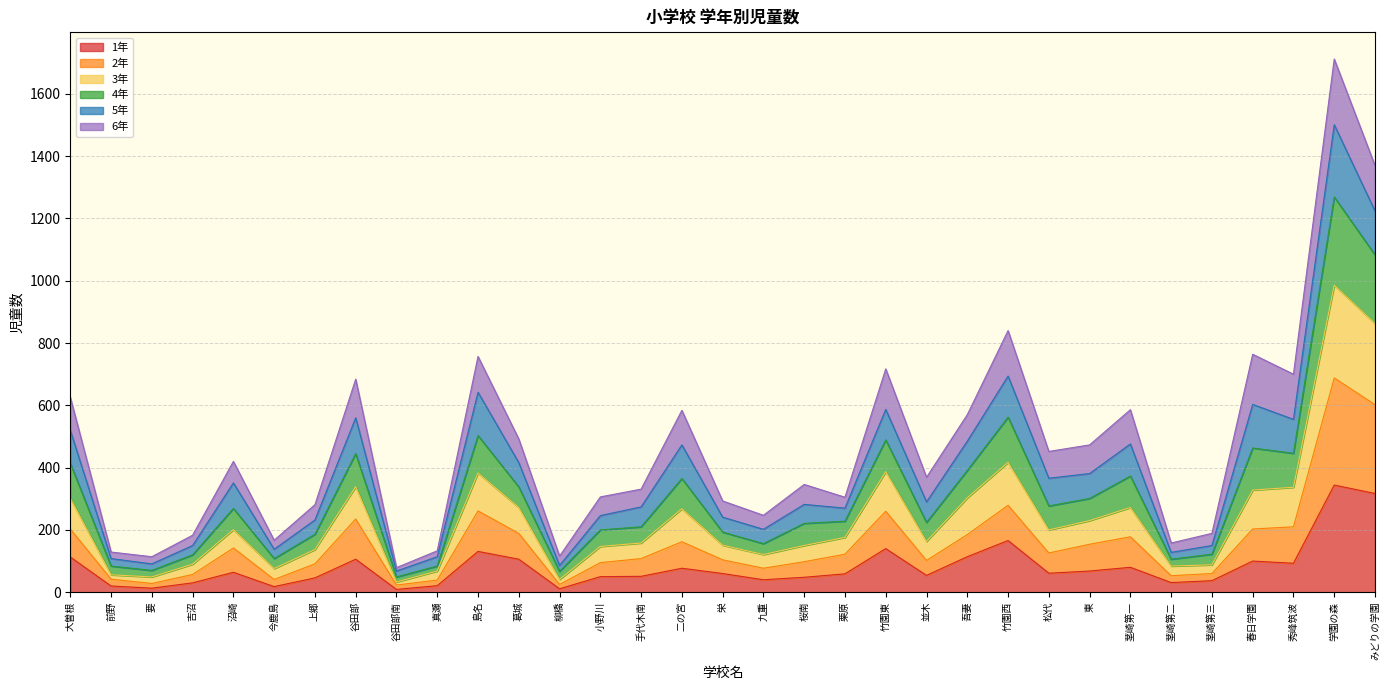

How many interior local valleys does the 4年 series have?

10